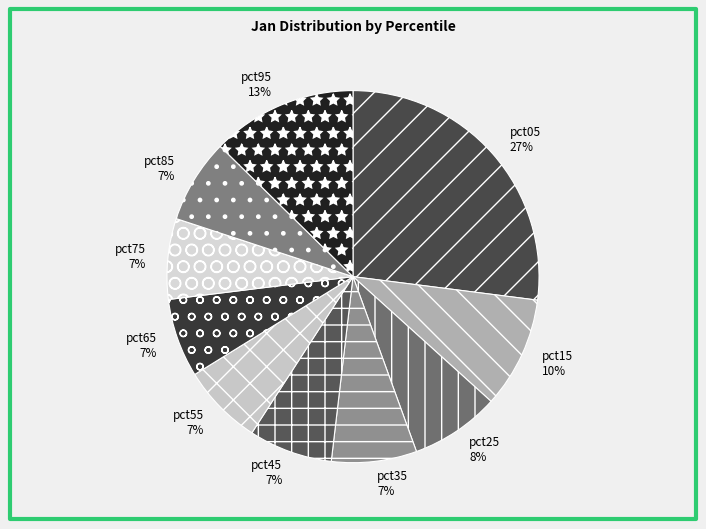

To the nearest percent, what portion does pct45 represent?

7%